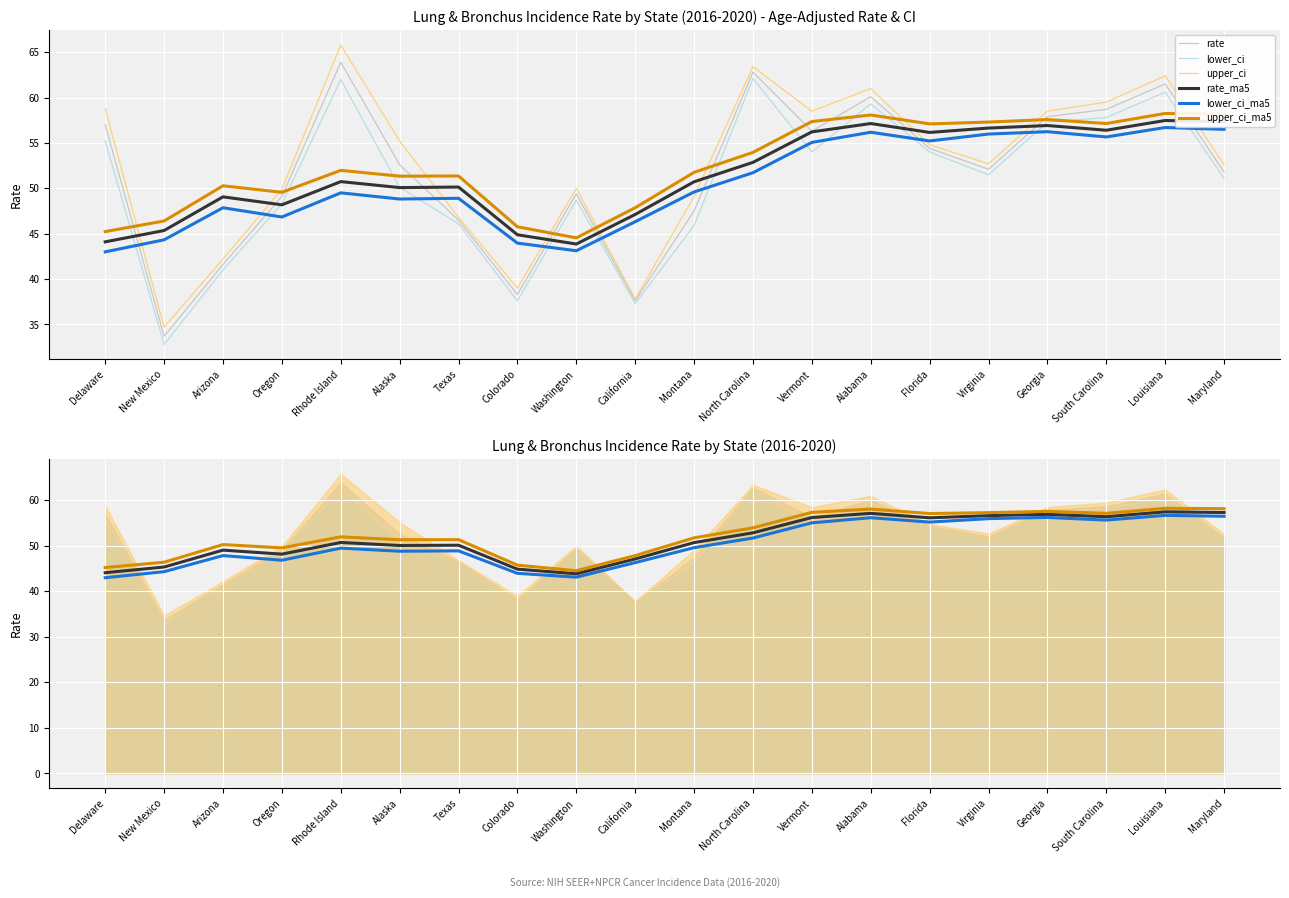

True or false: lower_ci and lower_ci_ma5 intersect in this chart.

True